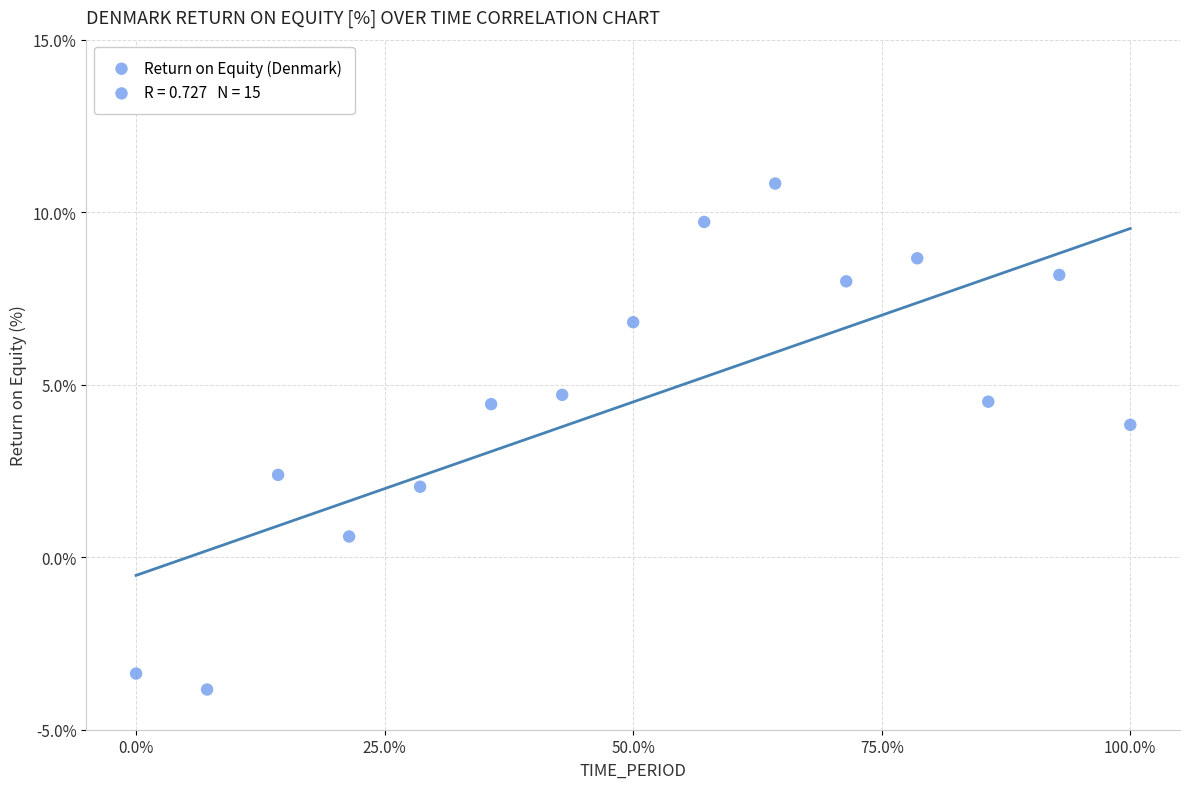

What Y value in the scatter plot is closest to 3?

2.4